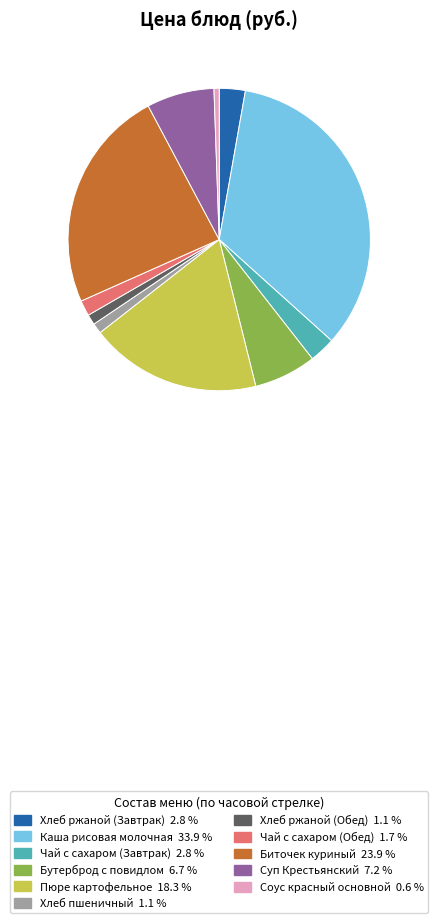

What is the smallest slice in the pie chart?

Соус красный основной